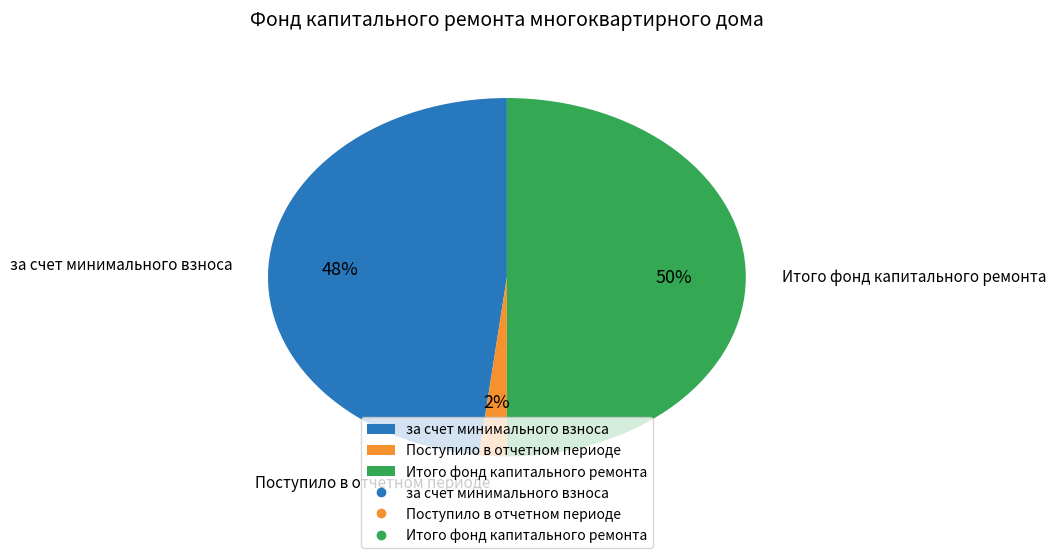

How many slices are in this pie chart?

3